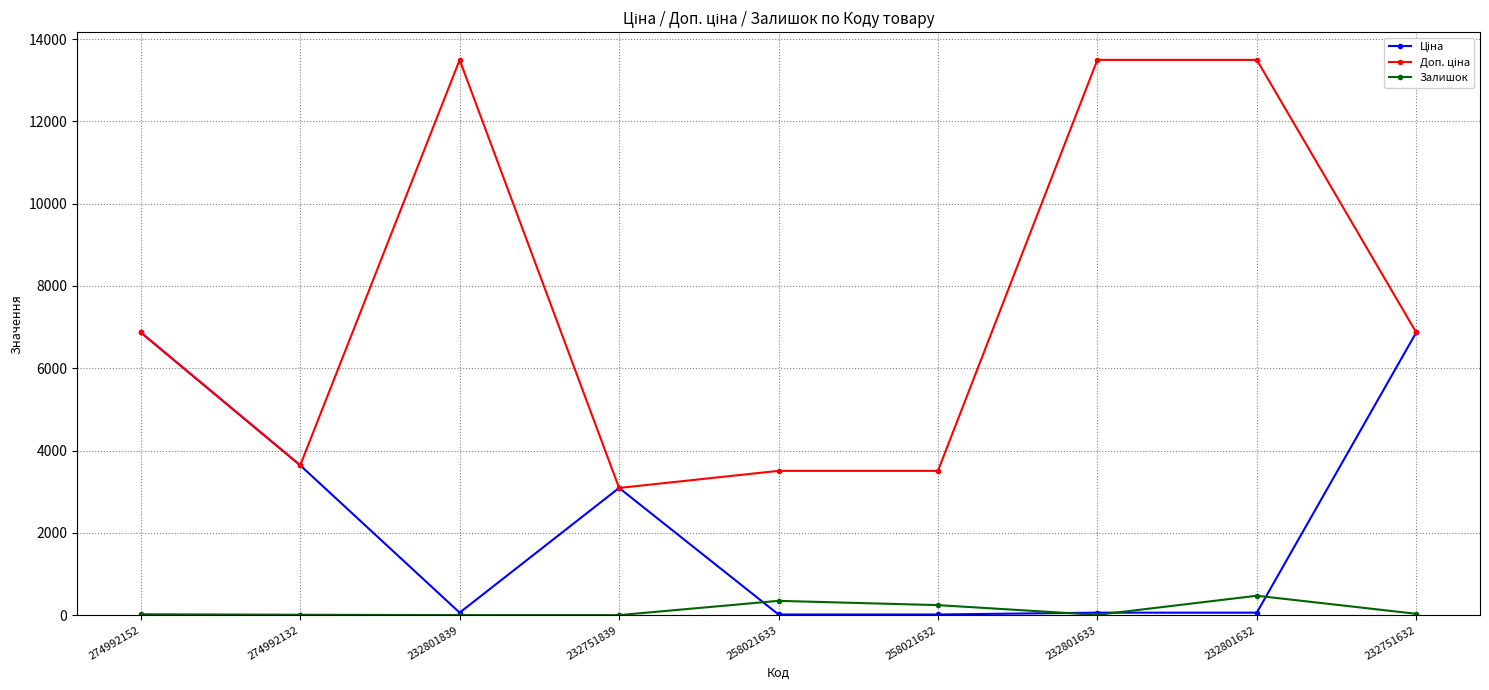

Is it true that Залишок equals 21.0 at 274992152?

True